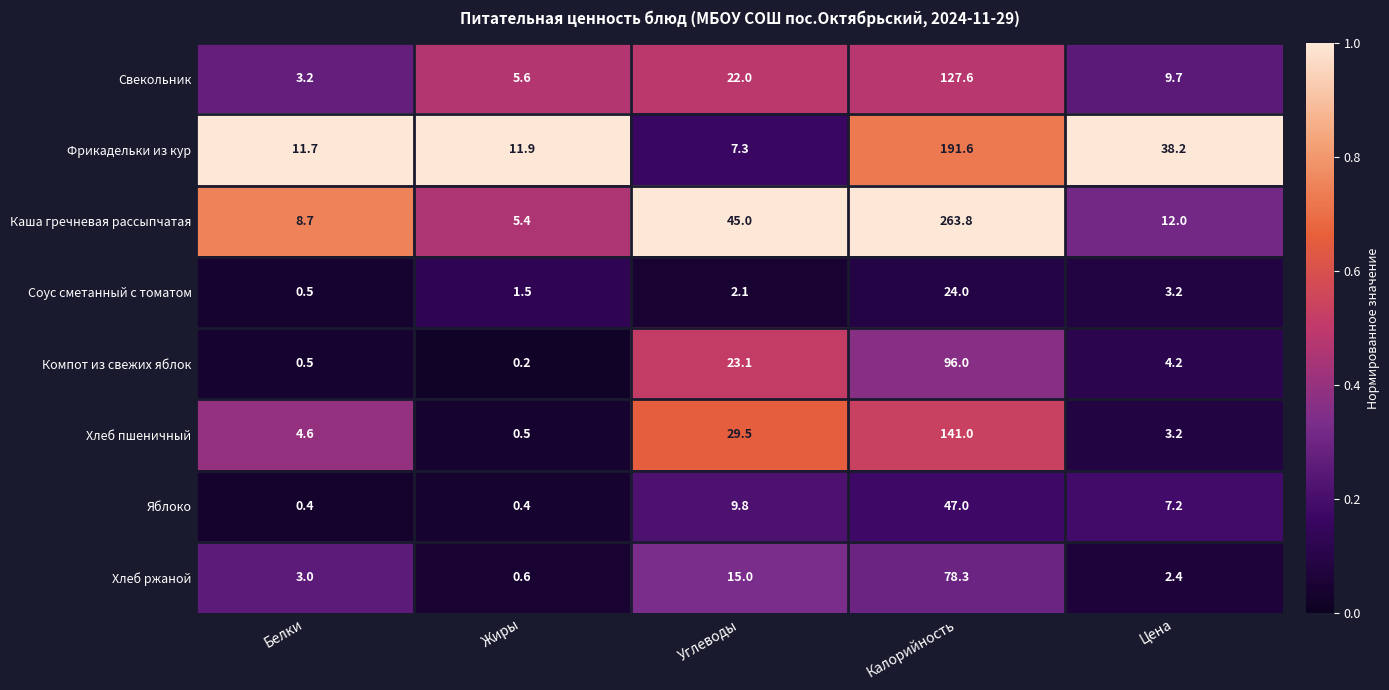

Rank the series by their maximum value, from lowest to highest.

Соус сметанный с томатом, Яблоко, Хлеб ржаной, Компот из свежих яблок, Свекольник, Хлеб пшеничный, Фрикадельки из кур, Каша гречневая рассыпчатая